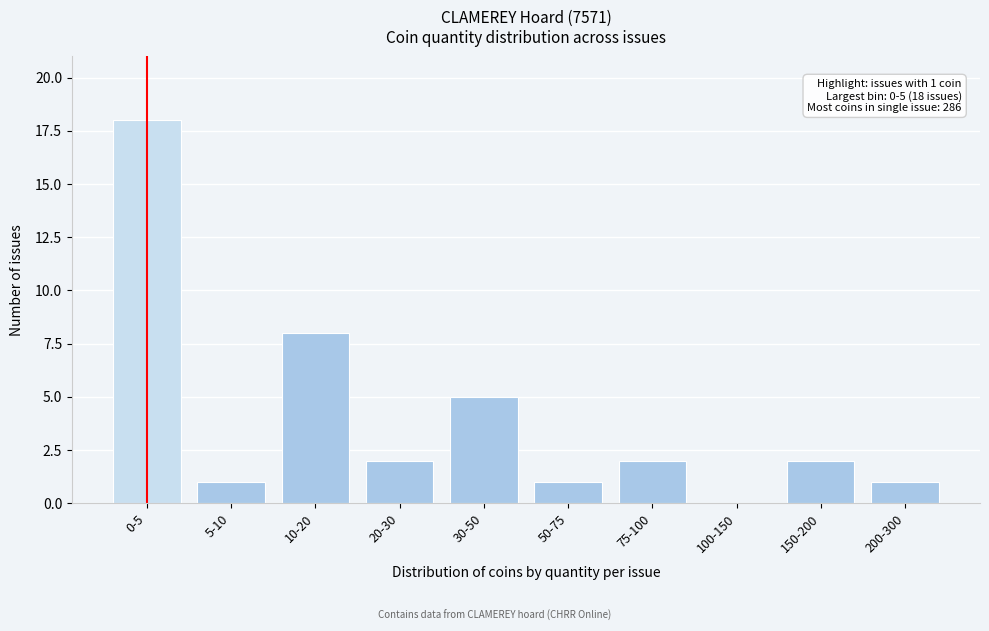

Reading left to right, extract all data points from this chart.

0-5=18	5-10=1	10-20=8	20-30=2	30-50=5	50-75=1	75-100=2	100-150=0	150-200=2	200-300=1